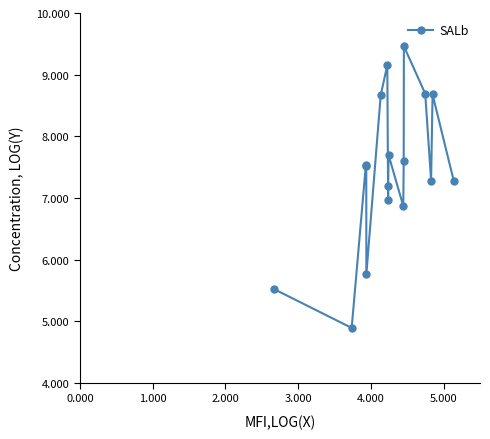

What is the average value?

7.5